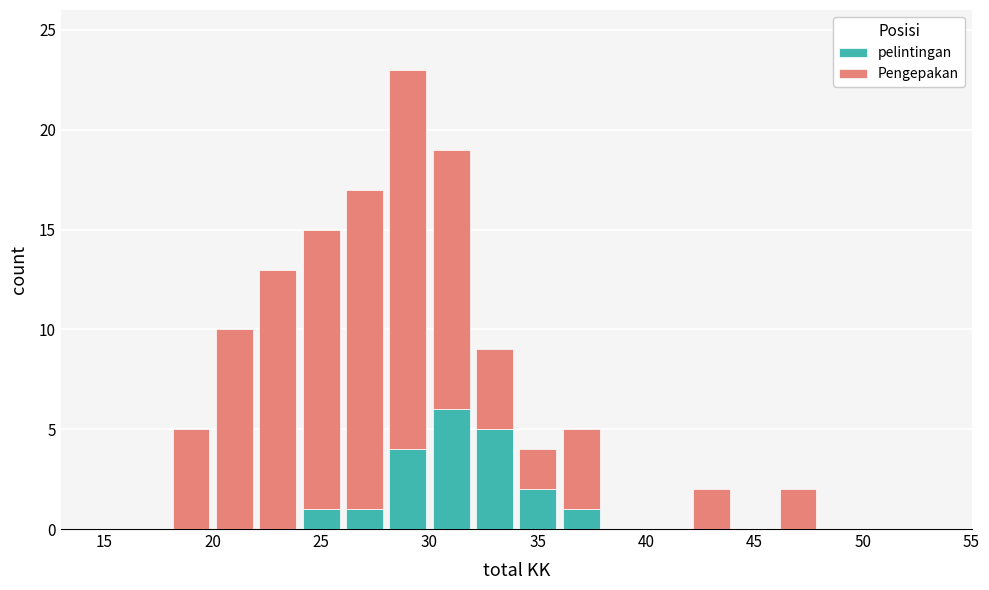

Reading left to right, list every stacked bar in this chart as the range it spans on the x-axis followed by its total height. The values are not printed on the chart, so give them approximately, as read against the axis.

14 to 16: 0
16 to 18: 0
18 to 20: 5
20 to 22: 10
22 to 24: 13
24 to 26: 15
26 to 28: 17
28 to 30: 23
30 to 32: 19
32 to 34: 9
34 to 36: 4
36 to 38: 5
38 to 40: 0
40 to 42: 0
42 to 44: 2
44 to 46: 0
46 to 48: 2
48 to 50: 0
50 to 52: 0
52 to 54: 0